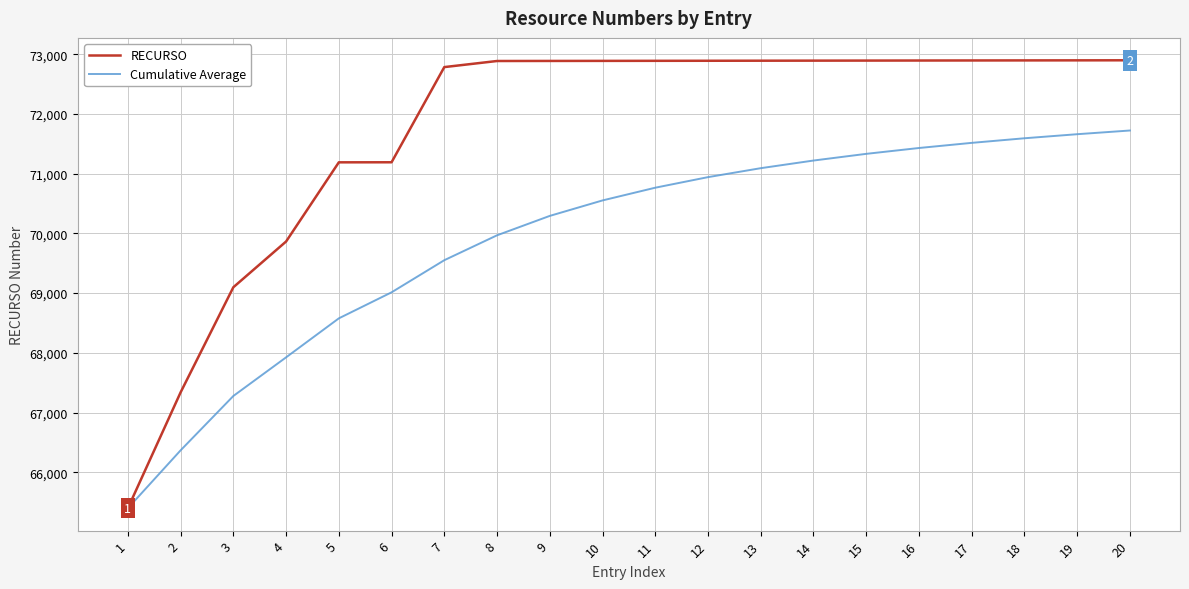

Which series has the widest spread of values?

RECURSO